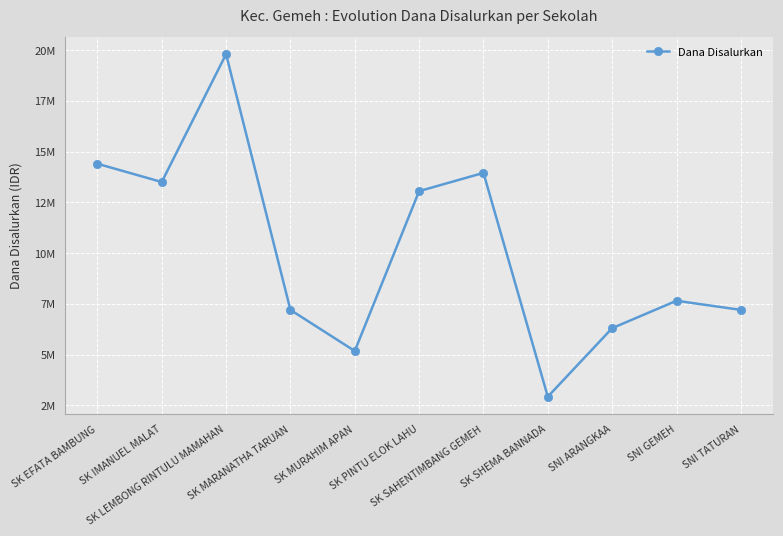

Is it true that the value at SK SAHENTIMBANG GEMEH is 13950000?

True